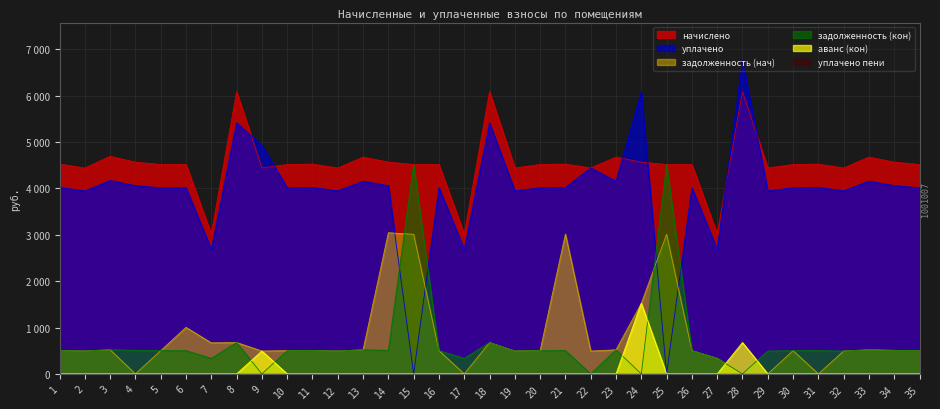

True or false: начислено and задолженность (кон) intersect in this chart.

False